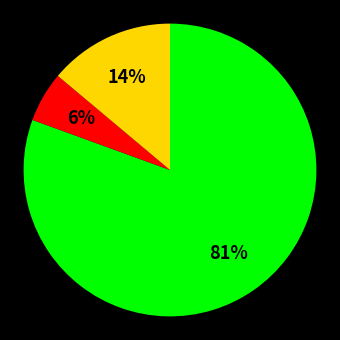

Does any single category account for the majority?

Yes